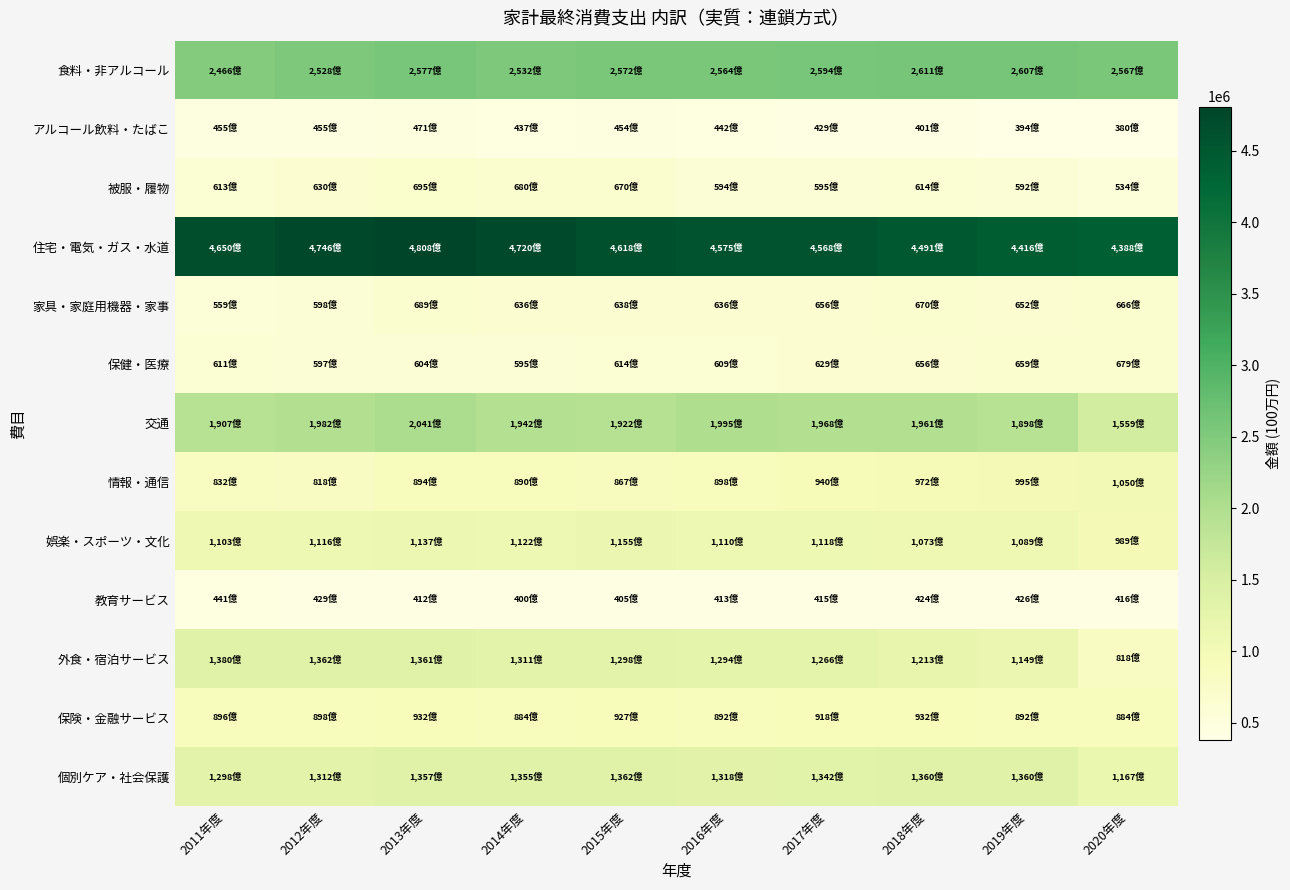

Which series has the largest total across all categories?

住宅・電気・ガス・水道